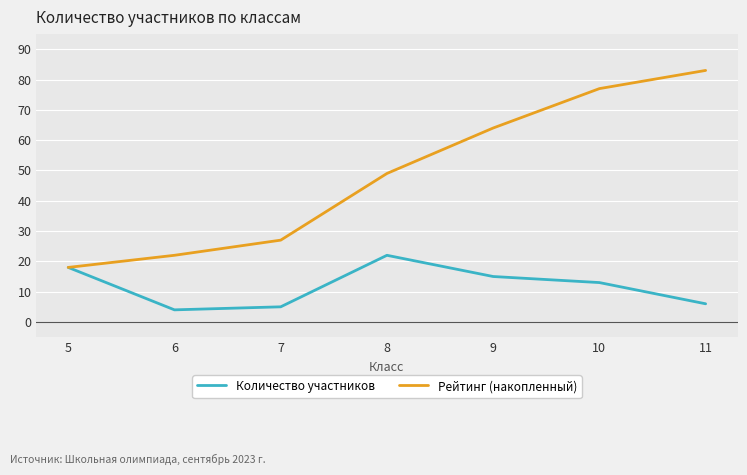

What is the average value of the Количество участников series?

12